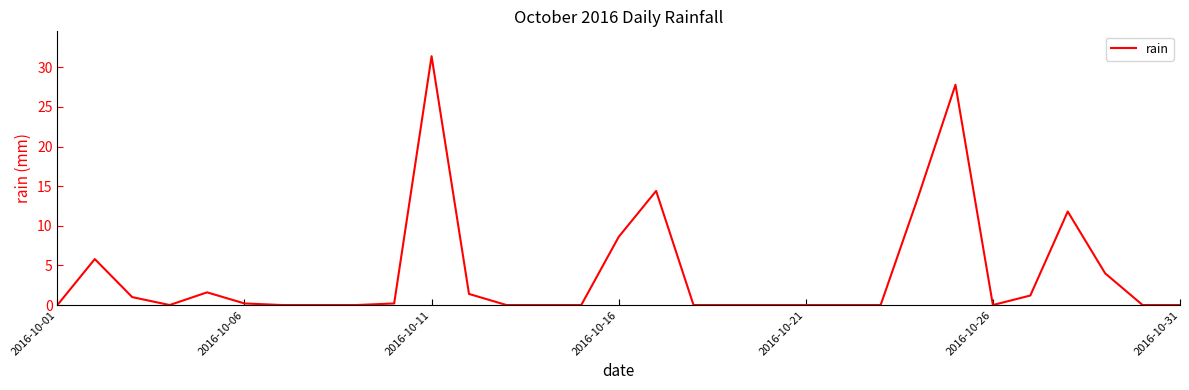

What is the greatest value displayed?

31.4